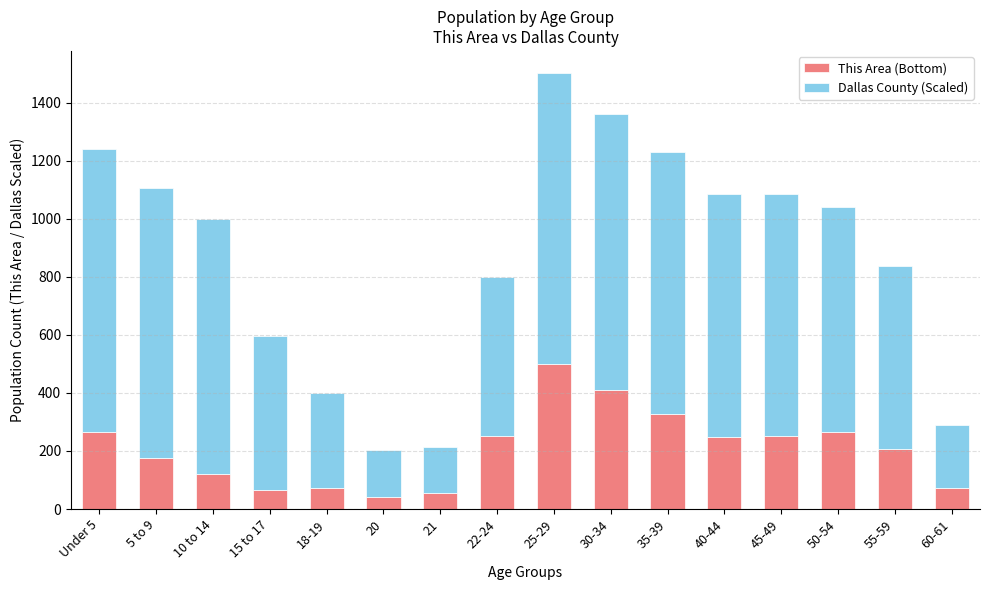

What is the difference between the This Area (Bottom) values at 30-34 and 20?

368.0